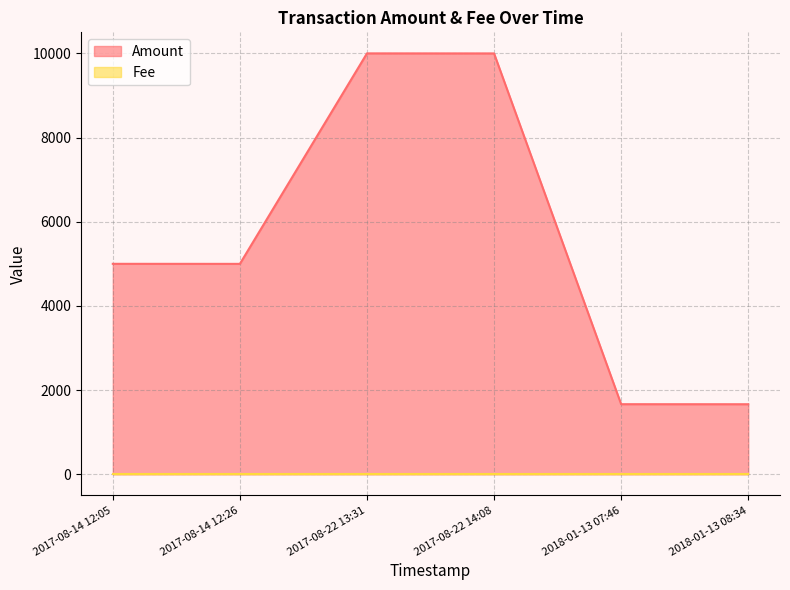

How many lines are shown in the chart?

2